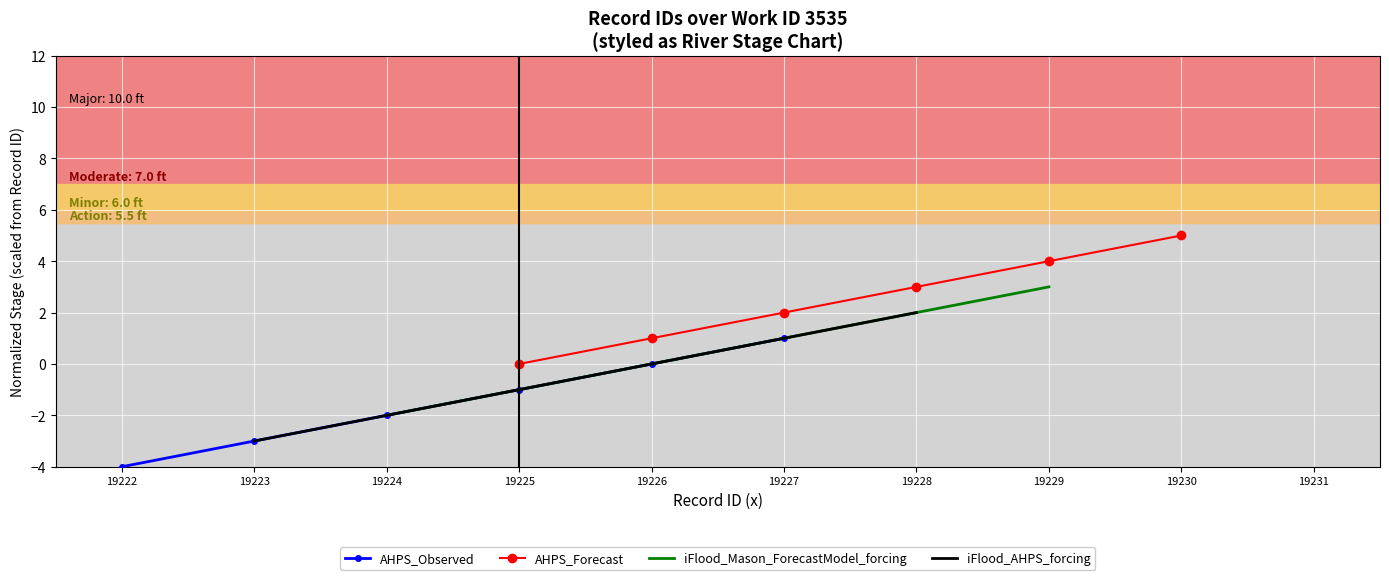

Reading right to left, list all the values displayed in this chart.

AHPS_Observed: 1	0	-1	-2	-3	-4
AHPS_Forecast: 5	4	3	2	1	0
iFlood_Mason_ForecastModel_forcing: 3	2	1	0	-1	-2
iFlood_AHPS_forcing: 2	1	0	-1	-2	-3